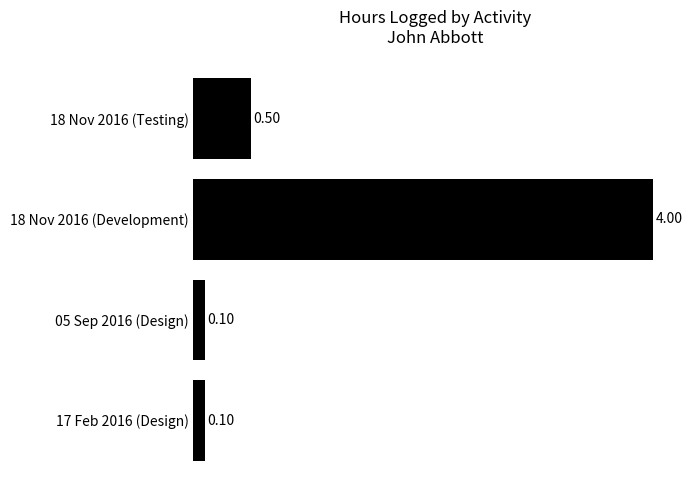

What is the change in value from 18 Nov 2016 (Testing) to 18 Nov 2016 (Development)?

+3.5